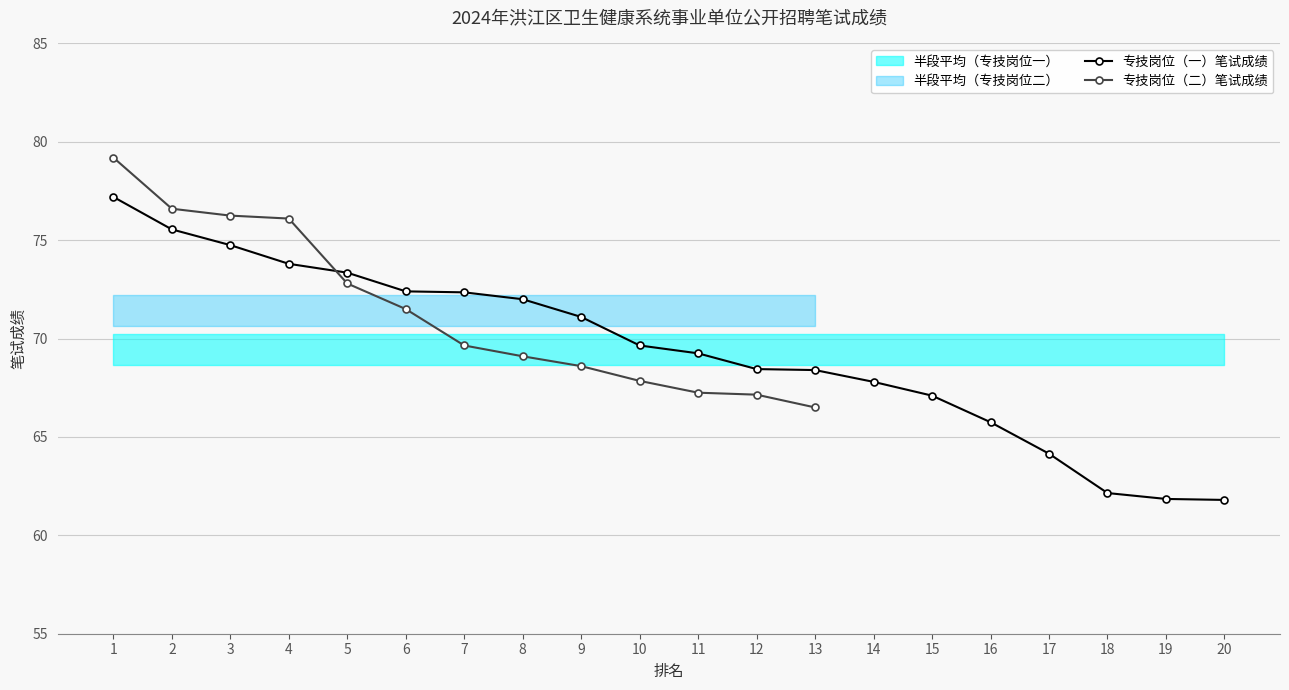

List the labels in order of value, smallest first.

20, 19, 18, 17, 16, 15, 14, 13, 12, 11, 10, 9, 8, 7, 6, 5, 4, 3, 2, 1